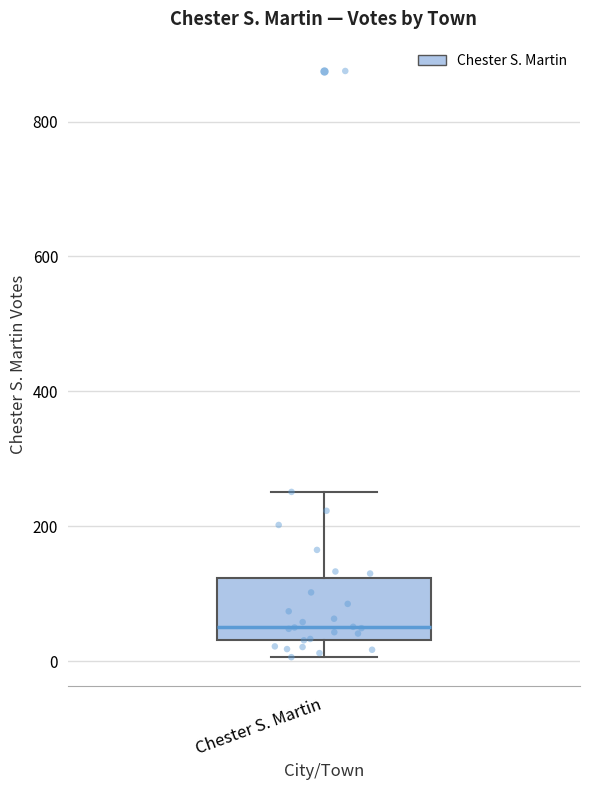

Read this box plot against the y-axis: the position of the median line, the range covered by the box, and the ends of both whiskers. The values are not printed on the chart, so give them approximately, as read against the axis.

median 60, box 40 to 120, whiskers 0 to 260